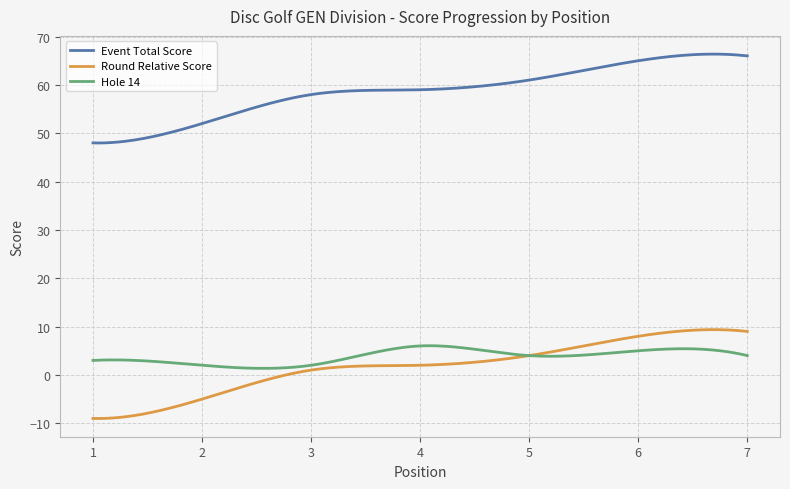

True or false: Hole 14 and Event Total Score cross at least once.

False